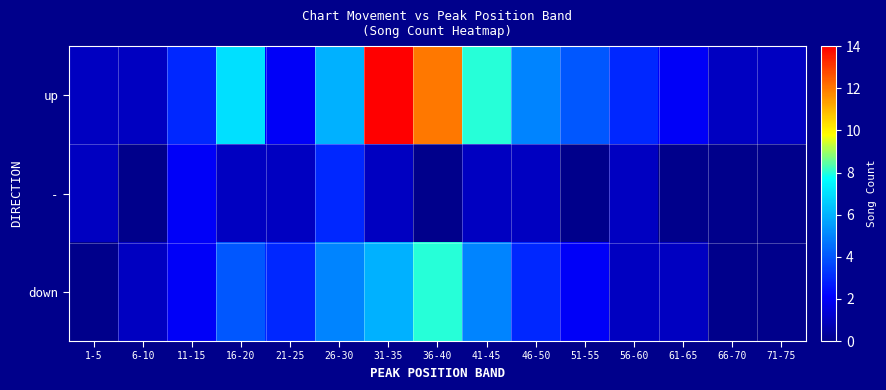

Reading left to right, transcribe all the data shown in this chart.

up: 1-5=1	6-10=1	11-15=3	16-20=7	21-25=2	26-30=6	31-35=14	36-40=12	41-45=8	46-50=5	51-55=4	56-60=3	61-65=2	66-70=1	71-75=1
-: 1-5=1	6-10=0	11-15=2	16-20=1	21-25=1	26-30=3	31-35=1	36-40=0	41-45=1	46-50=1	51-55=0	56-60=1	61-65=0	66-70=0	71-75=0
down: 1-5=0	6-10=1	11-15=2	16-20=4	21-25=3	26-30=5	31-35=6	36-40=8	41-45=5	46-50=3	51-55=2	56-60=1	61-65=1	66-70=0	71-75=0